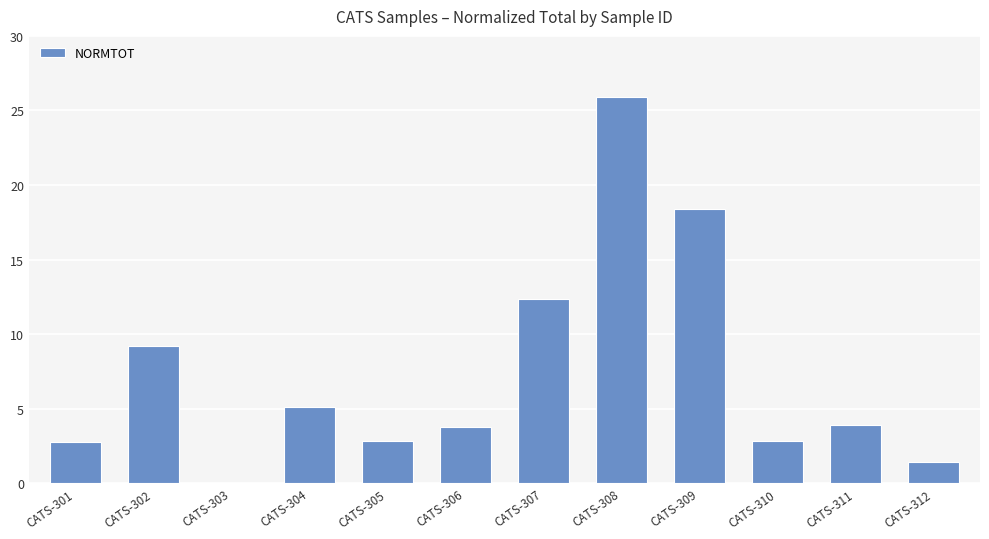

How many positive values are there?

11